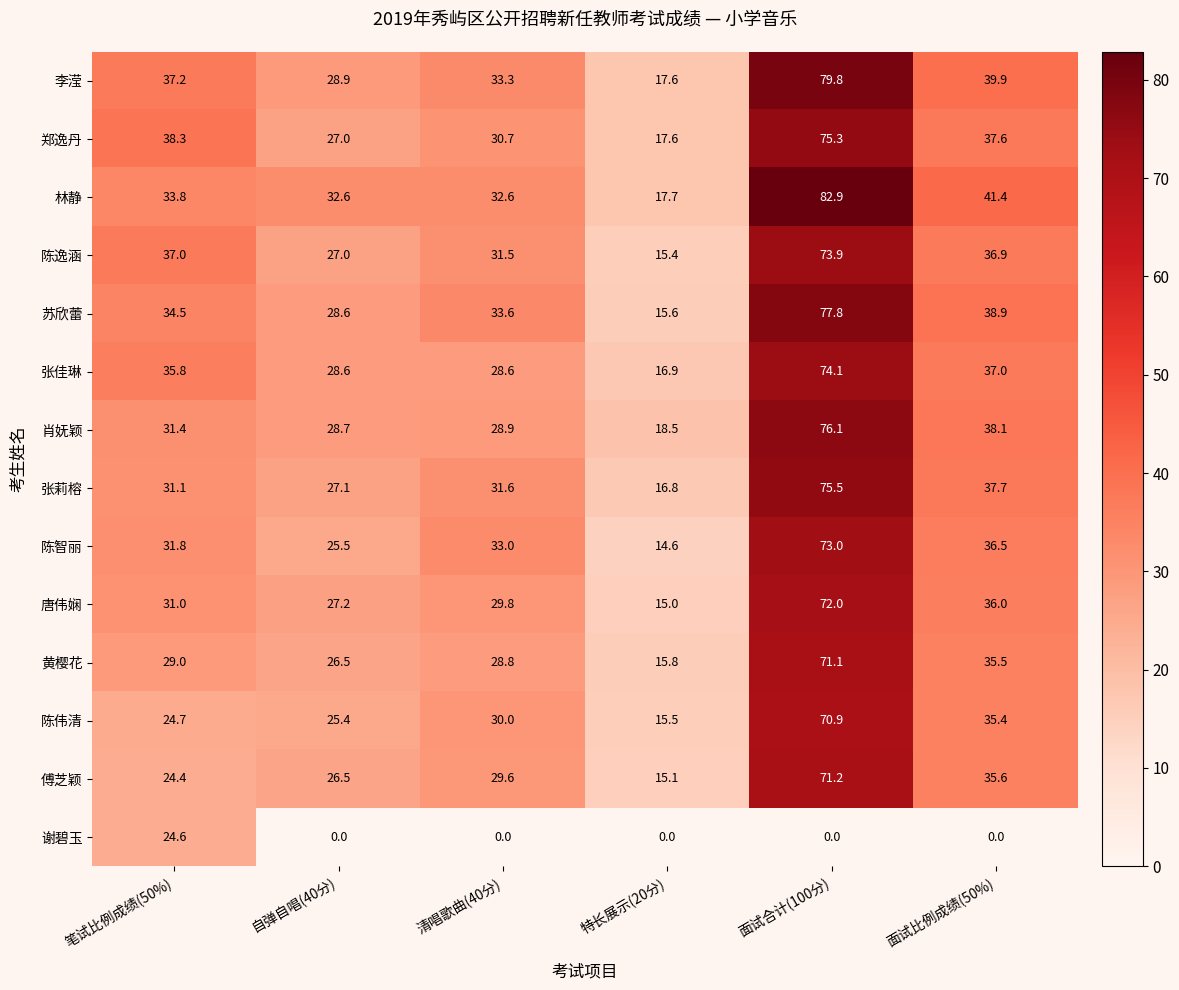

At which label is 李滢 closest to 48?

面试比例成绩(50%)